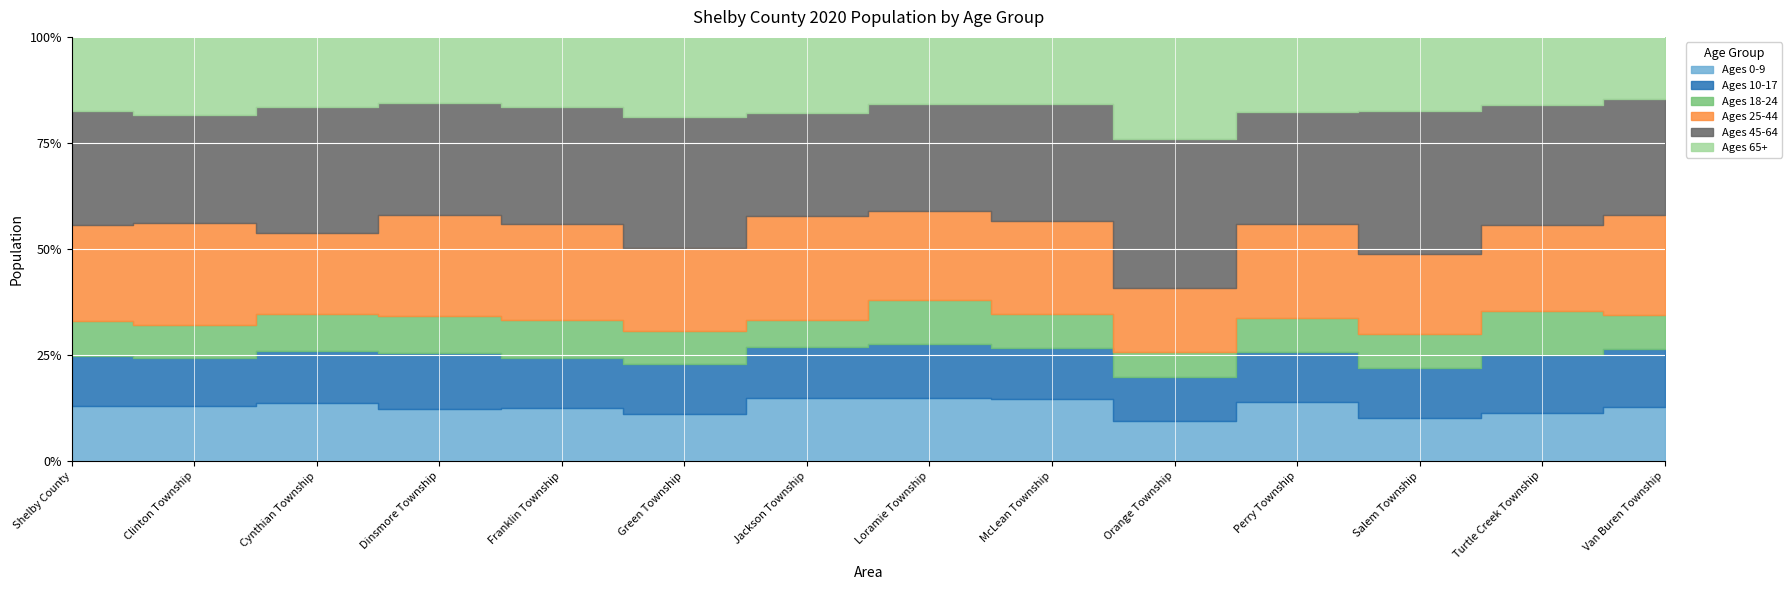

Between Clinton Township and Franklin Township, which is larger?

Clinton Township